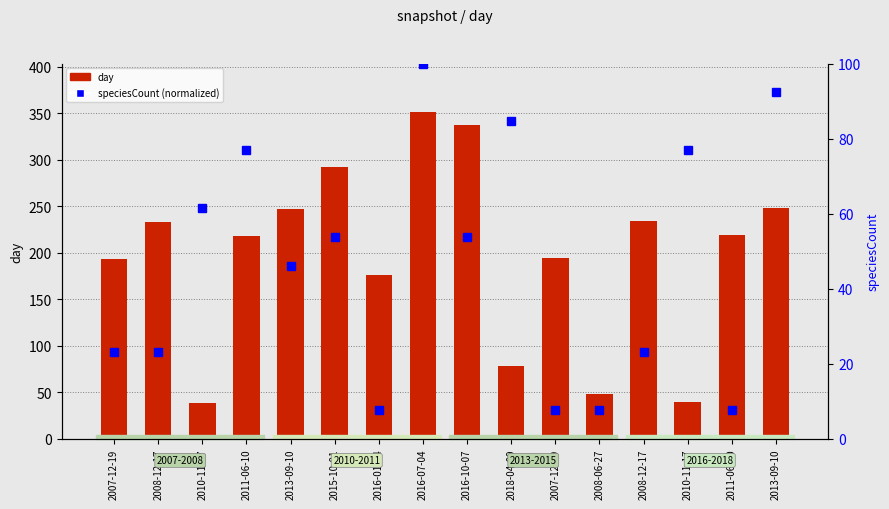

What is the total value across all series at 2013-09-10?

293.2